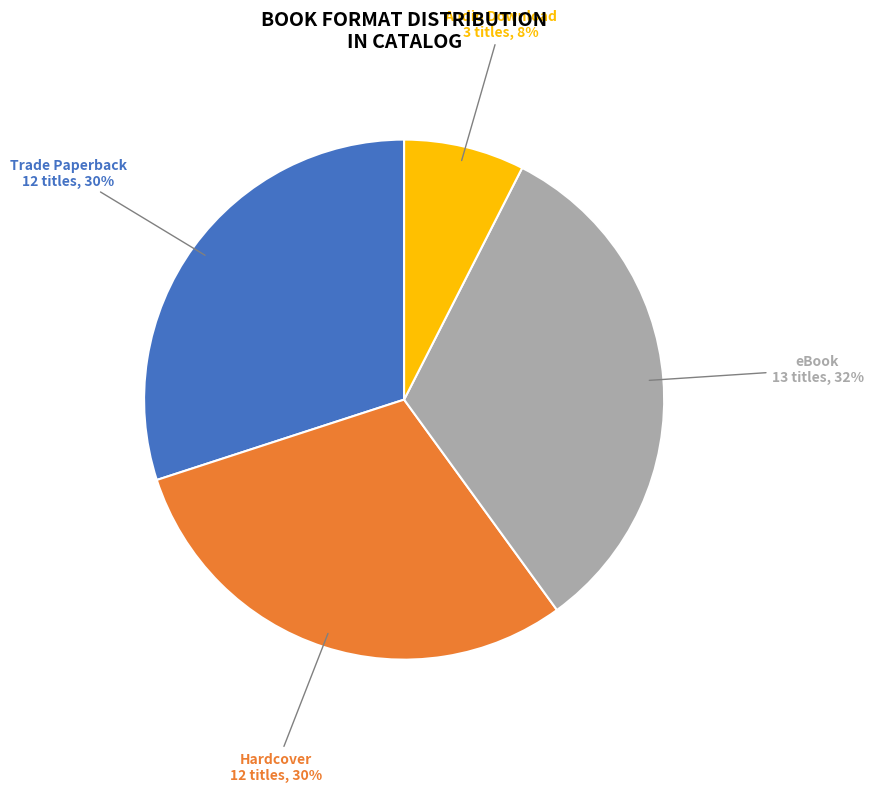

What is the smallest slice in the pie chart?

Audio Download